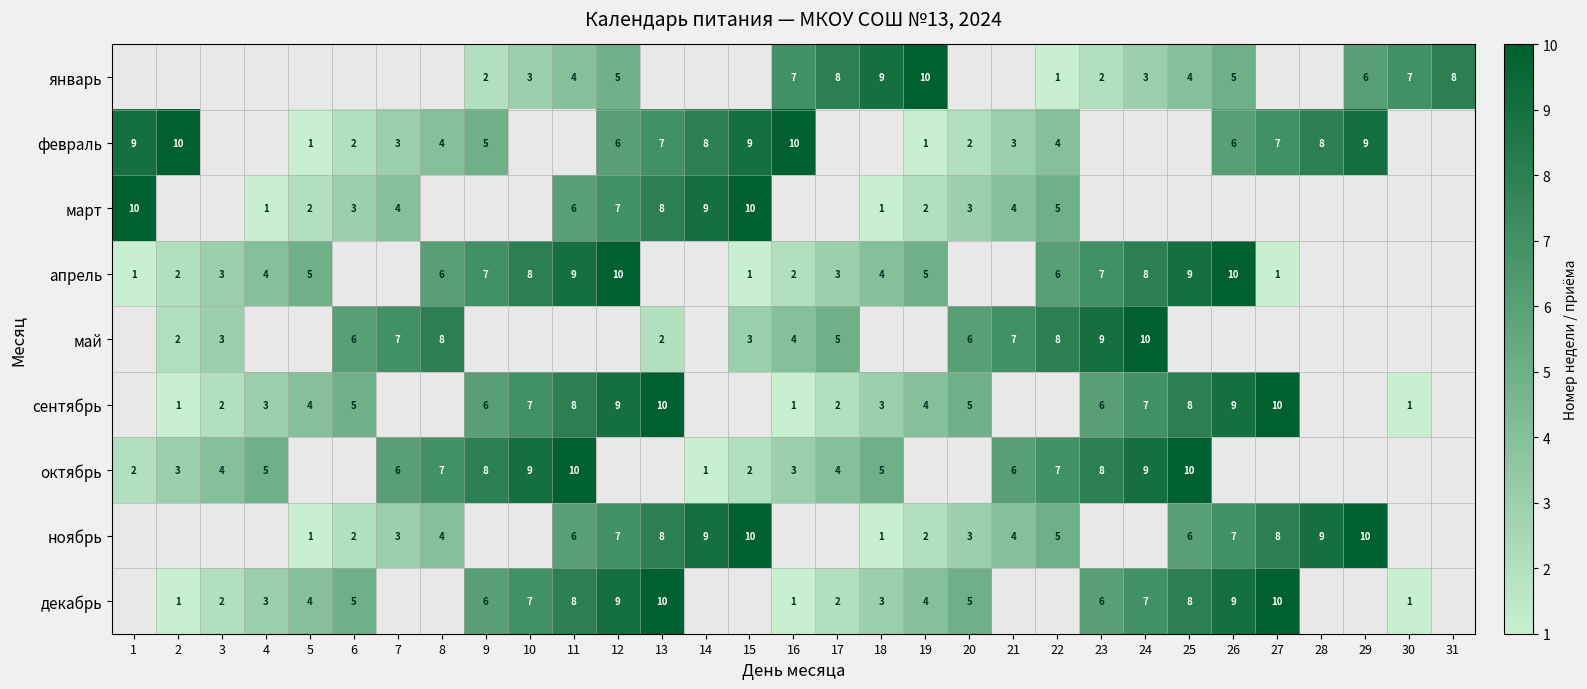

What is the maximum value shown in the chart?

10.0